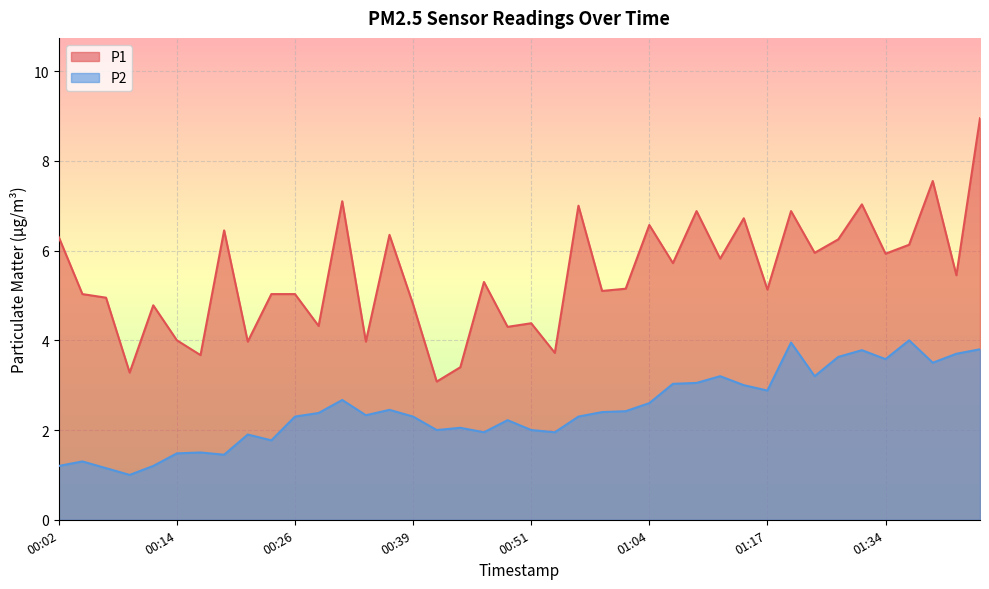

What is the minimum value for P1?

3.1